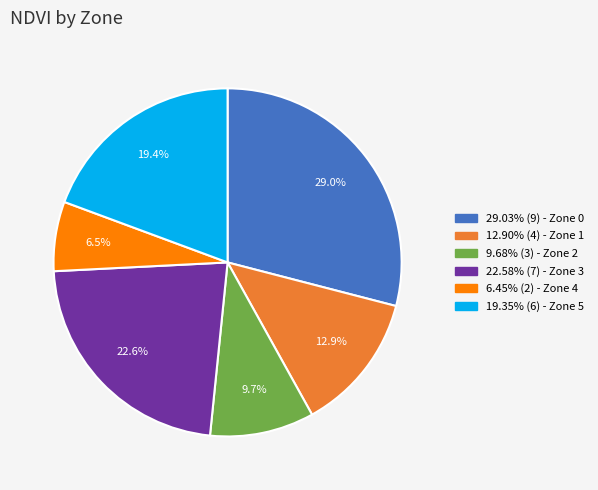

How much of the chart is everything except 6.45% (2) - Zone 4?

93.5%